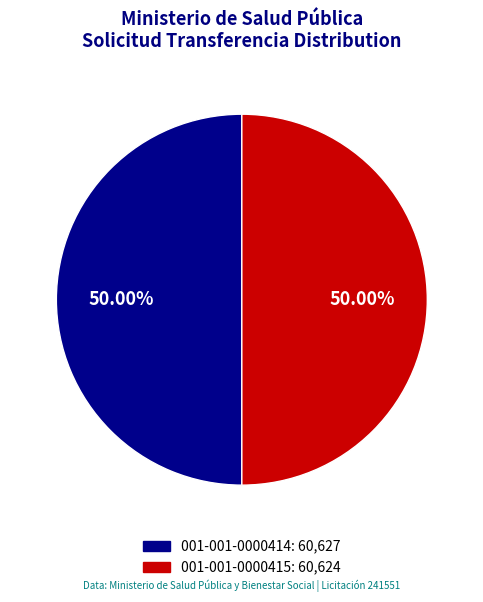

To the nearest percent, what portion does 001-001-0000414 represent?

50%